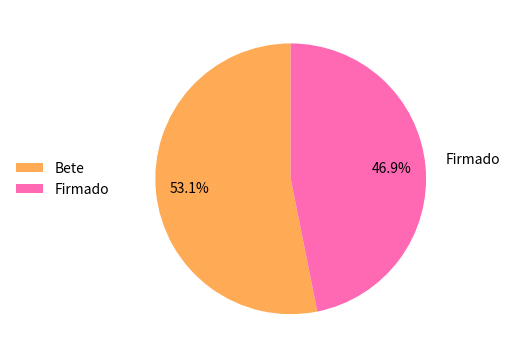

Is there a majority slice in this chart?

Yes